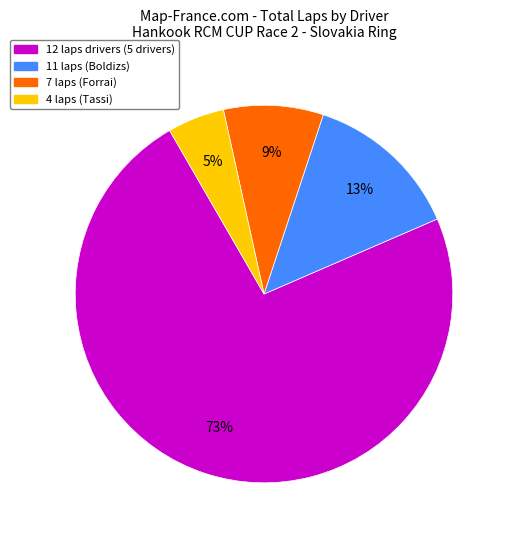

Does any single category account for the majority?

Yes